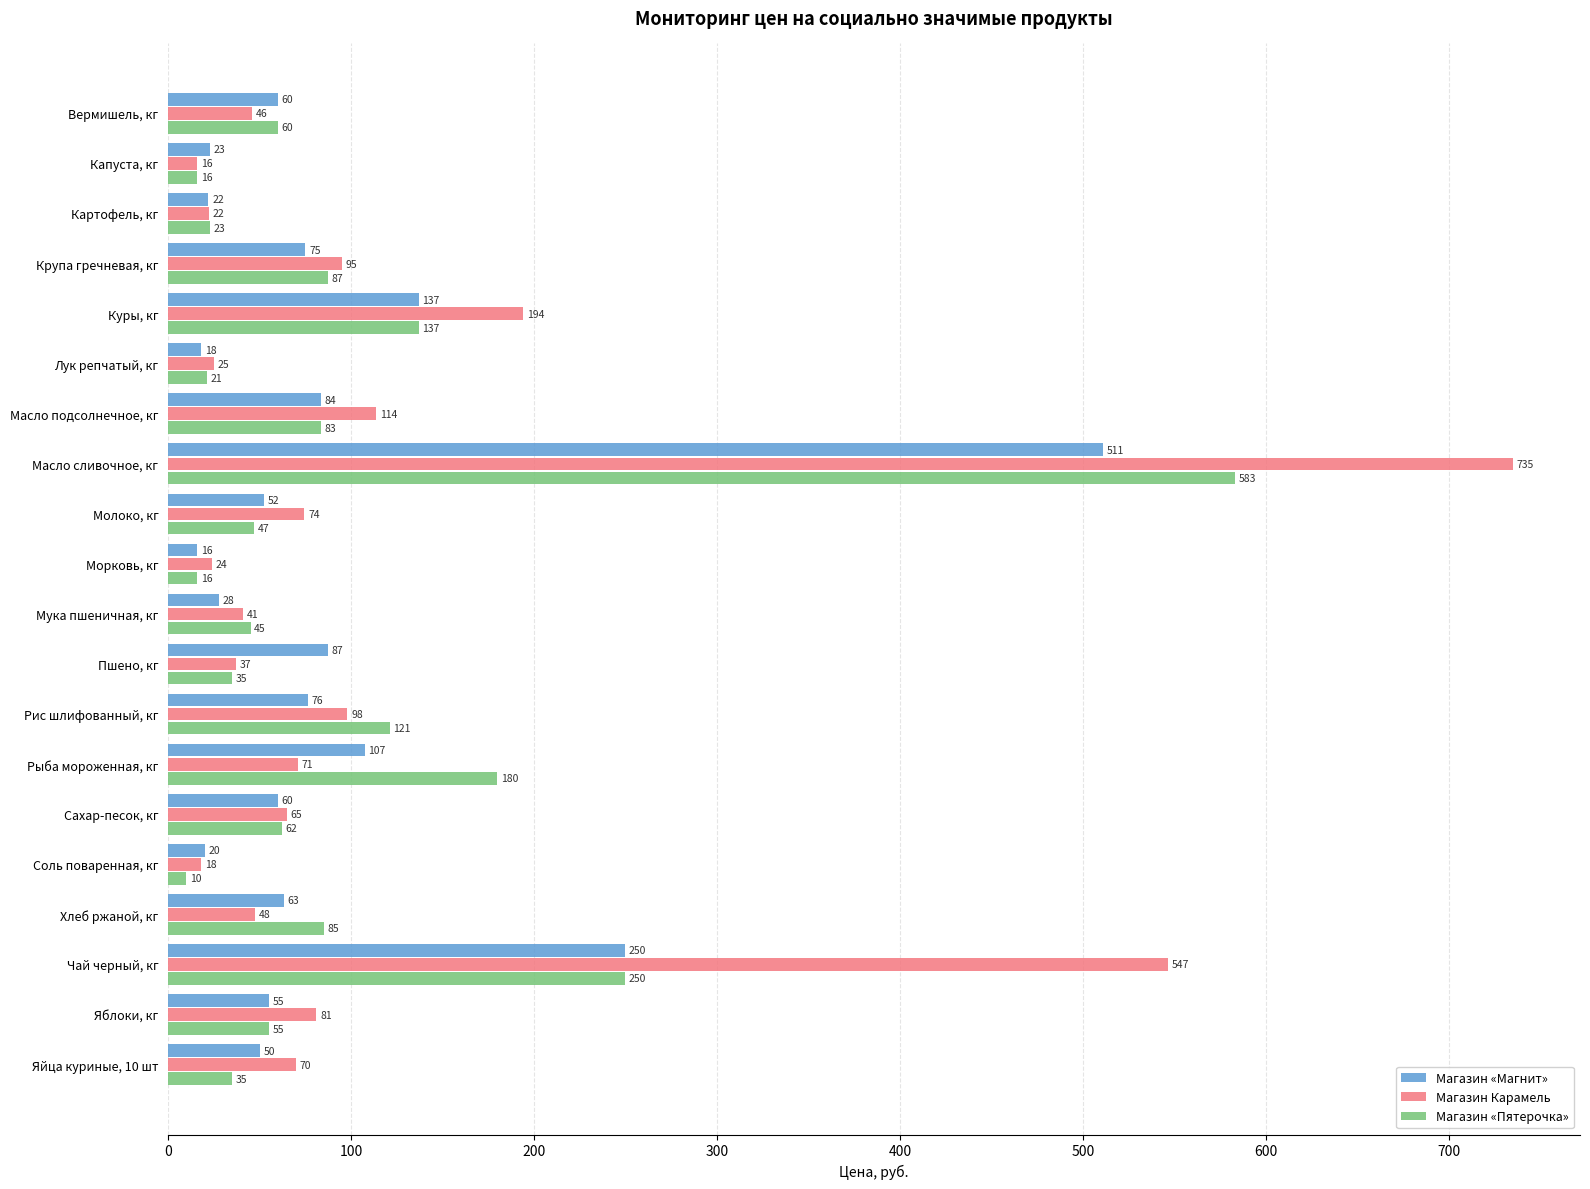

Is it true that Магазин «Пятерочка» equals 207.6 at Рис шлифованный, кг?

False